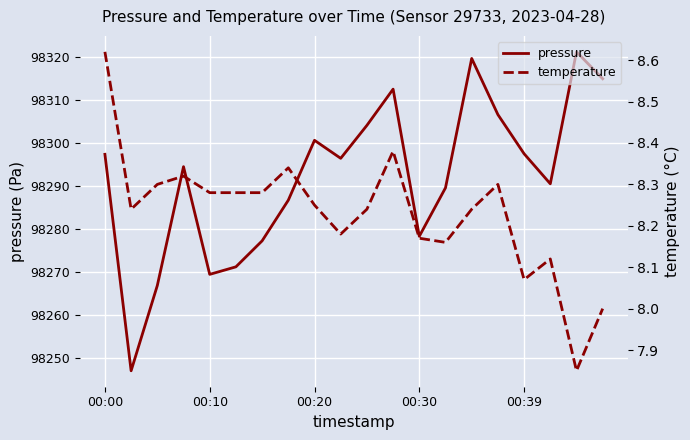

What is the average value of the temperature series?

8.2